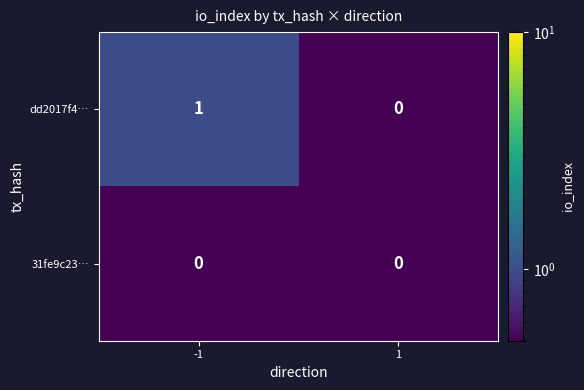

Which series has the largest total across all categories?

dd2017f4…